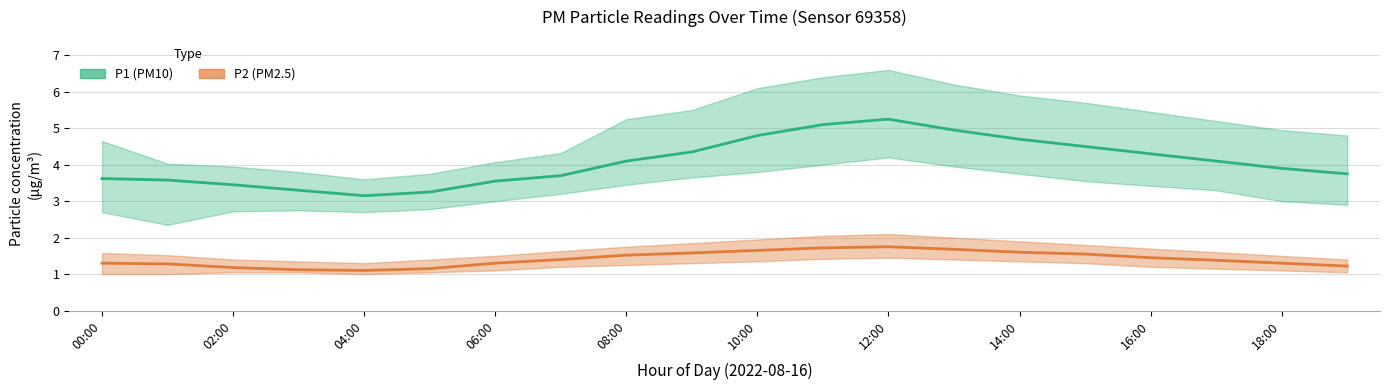

The value of P1 at 13 is 7.6. True or false?

False